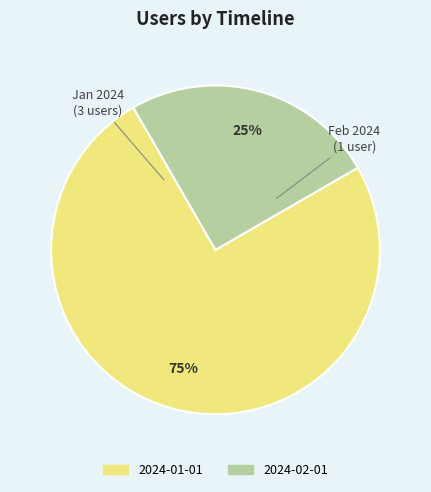

Which category accounts for the majority?

2024-01-01